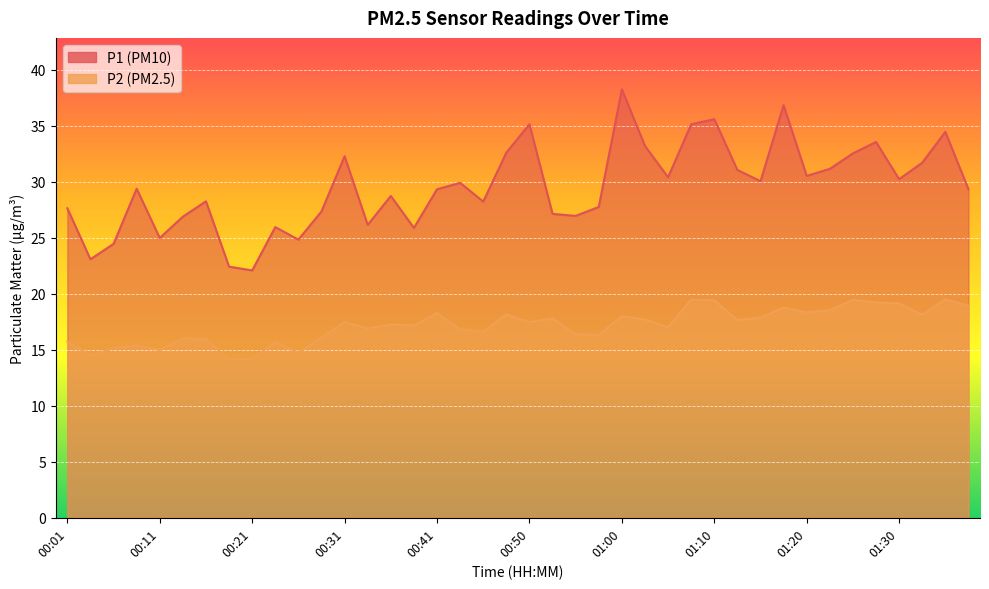

What is the minimum value shown in the chart?

14.1